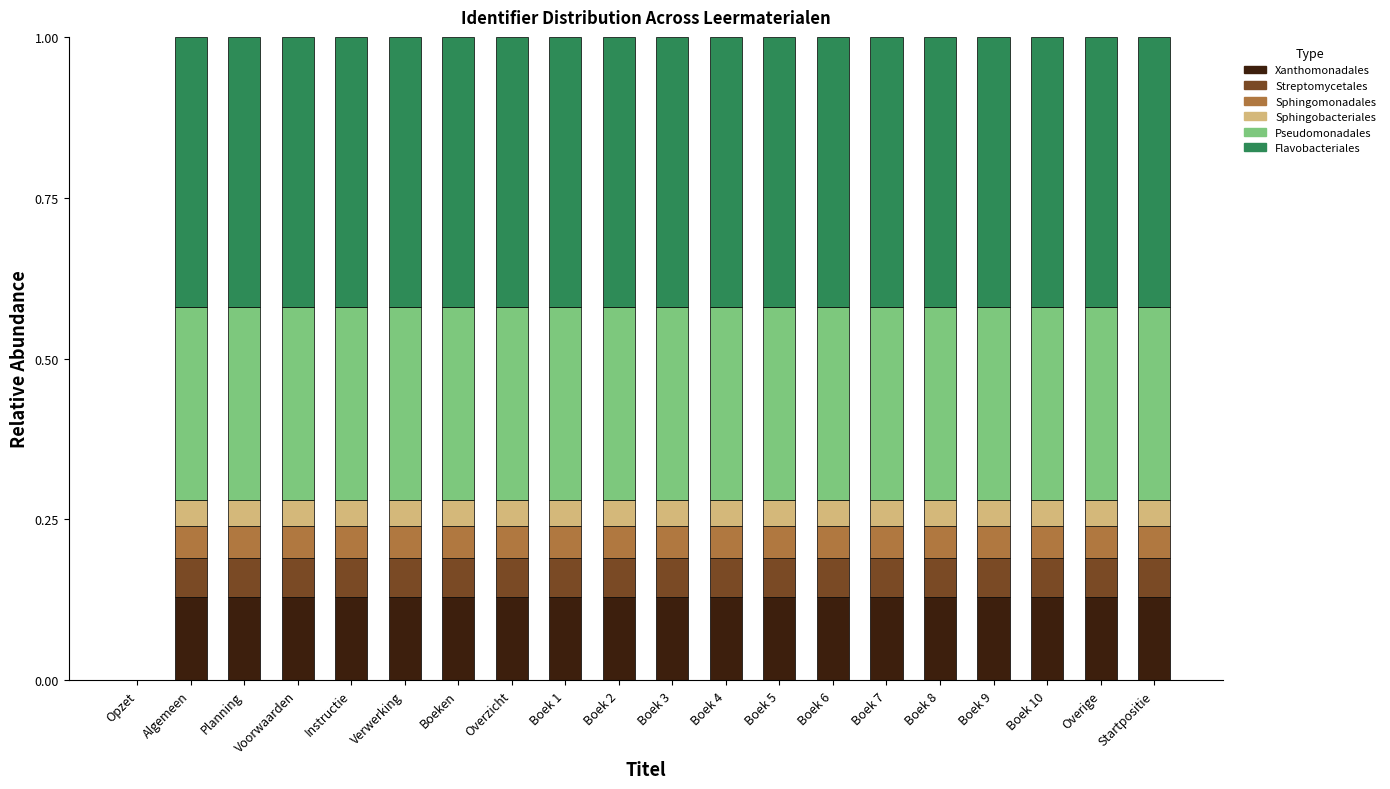

Does the chart contain stacked bars?

Yes